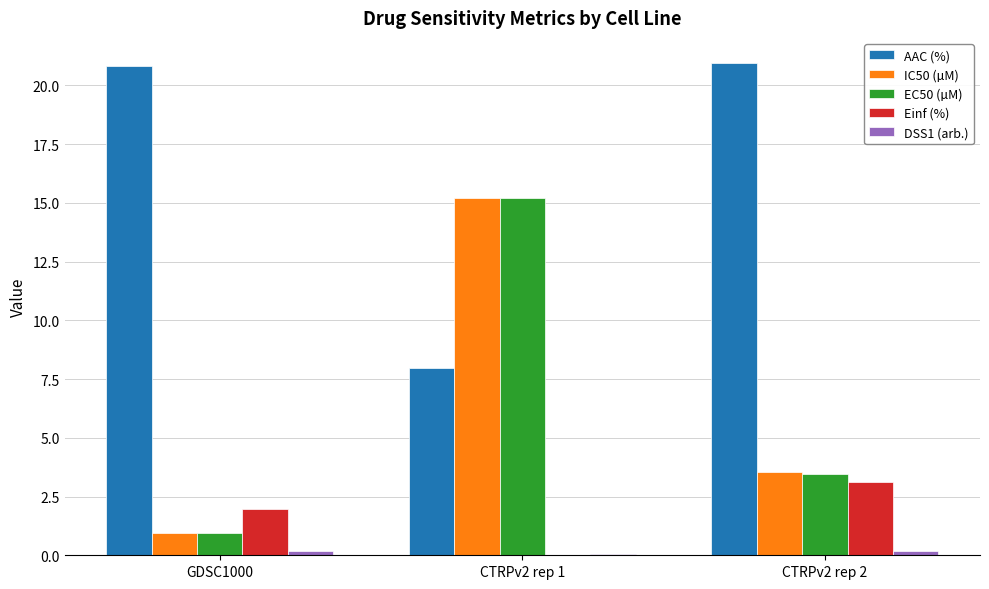

What is the average value of the AAC (%) series?

16.6